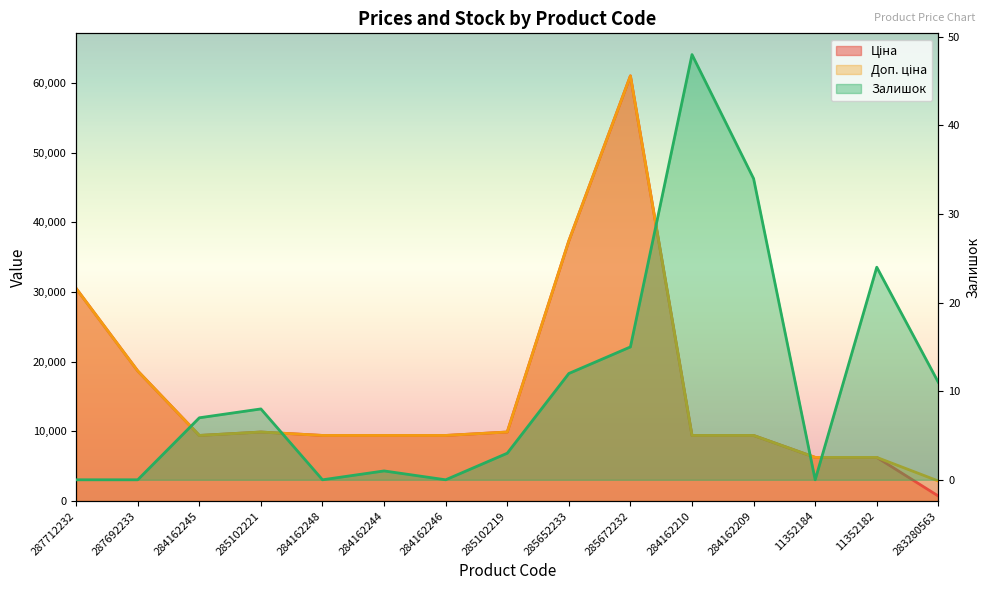

What is the maximum value shown in the chart?

61024.7